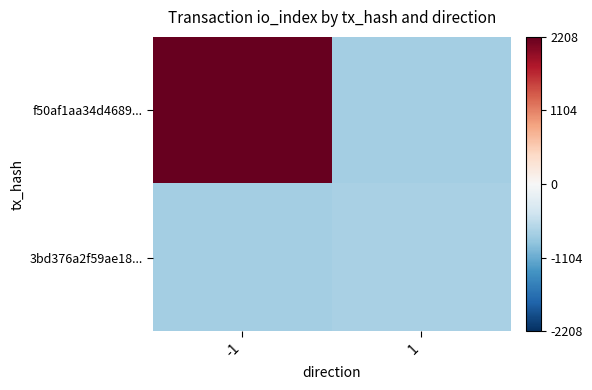

Which has a higher value, -1 or 1?

-1